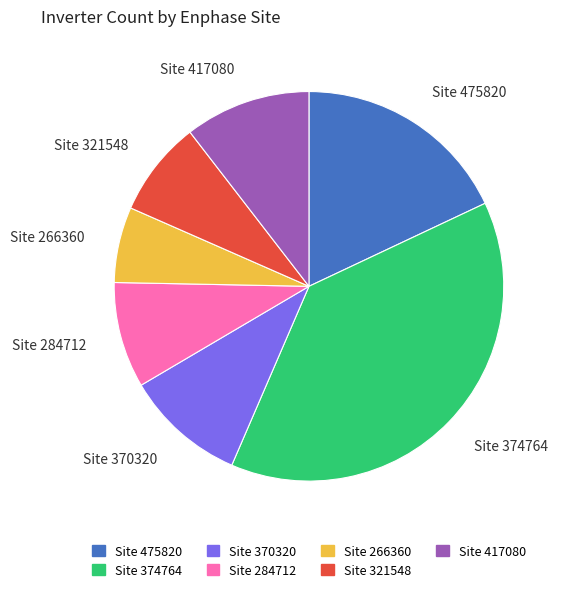

How many slices are in this pie chart?

7